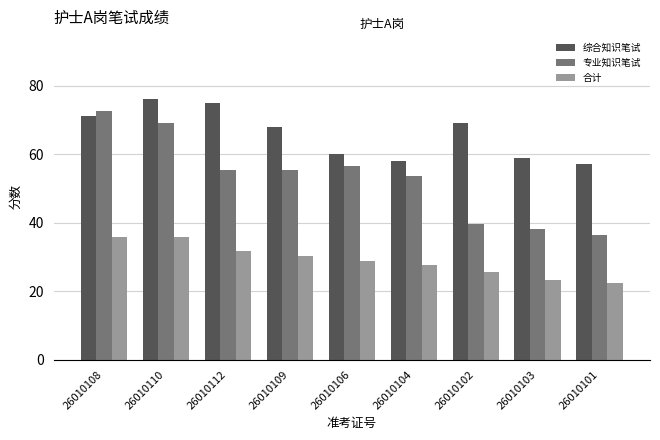

Which series has the largest total across all categories?

综合知识笔试